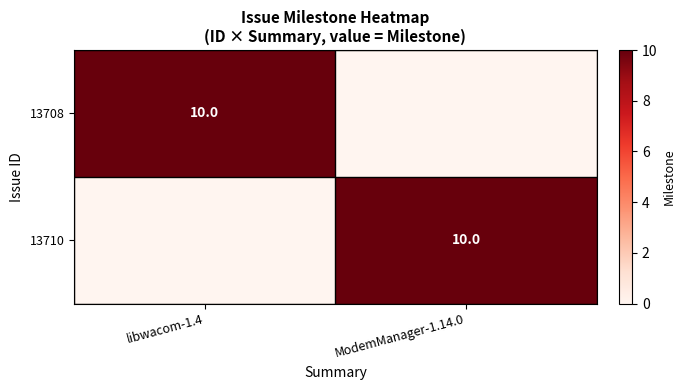

Is it true that 13708 equals 10 at libwacom-1.4?

True